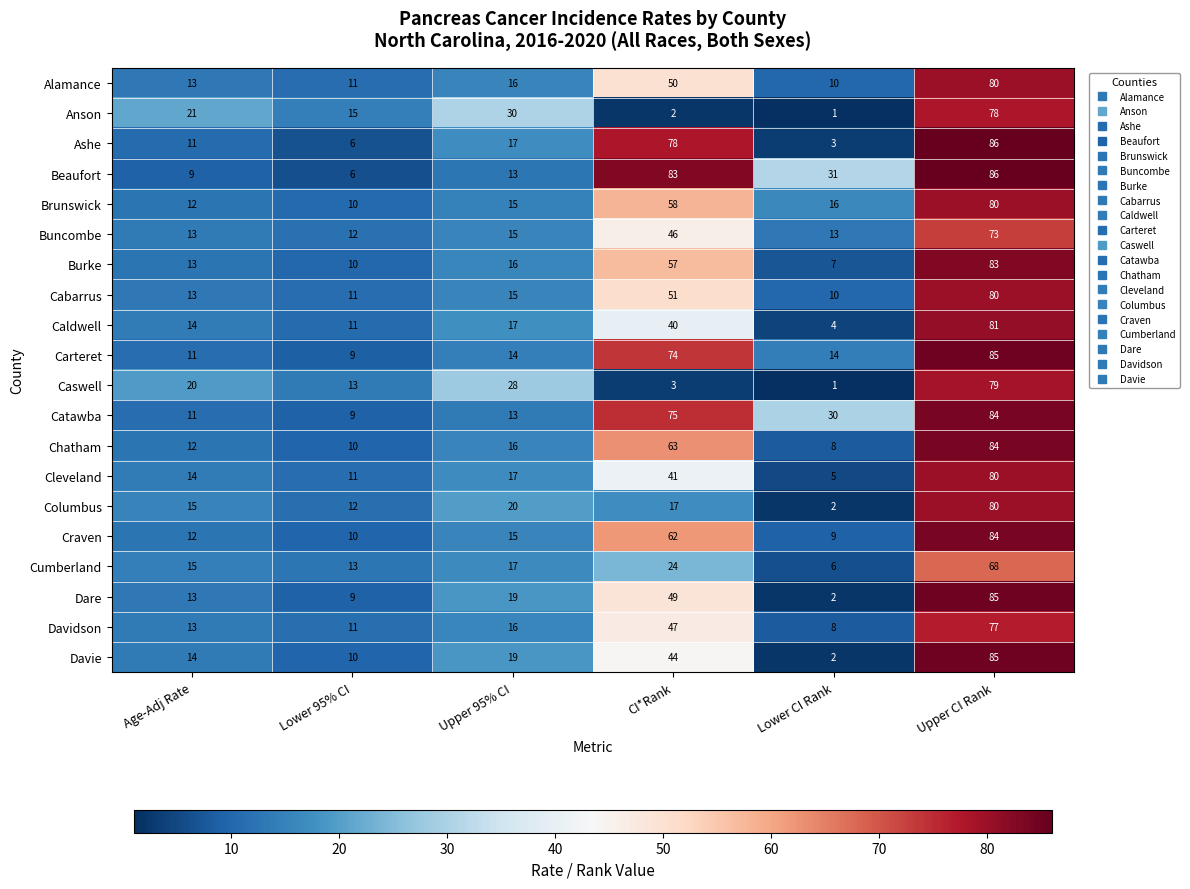

Which series has the largest total across all categories?

Beaufort